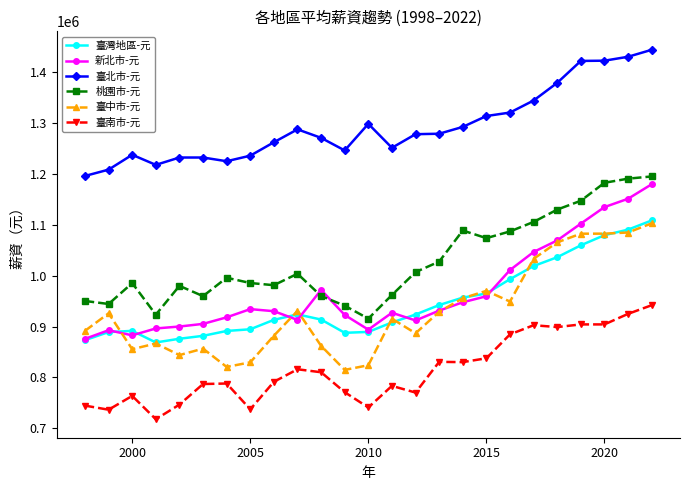

What is the highest value of the 新北市-元 series?

1179777